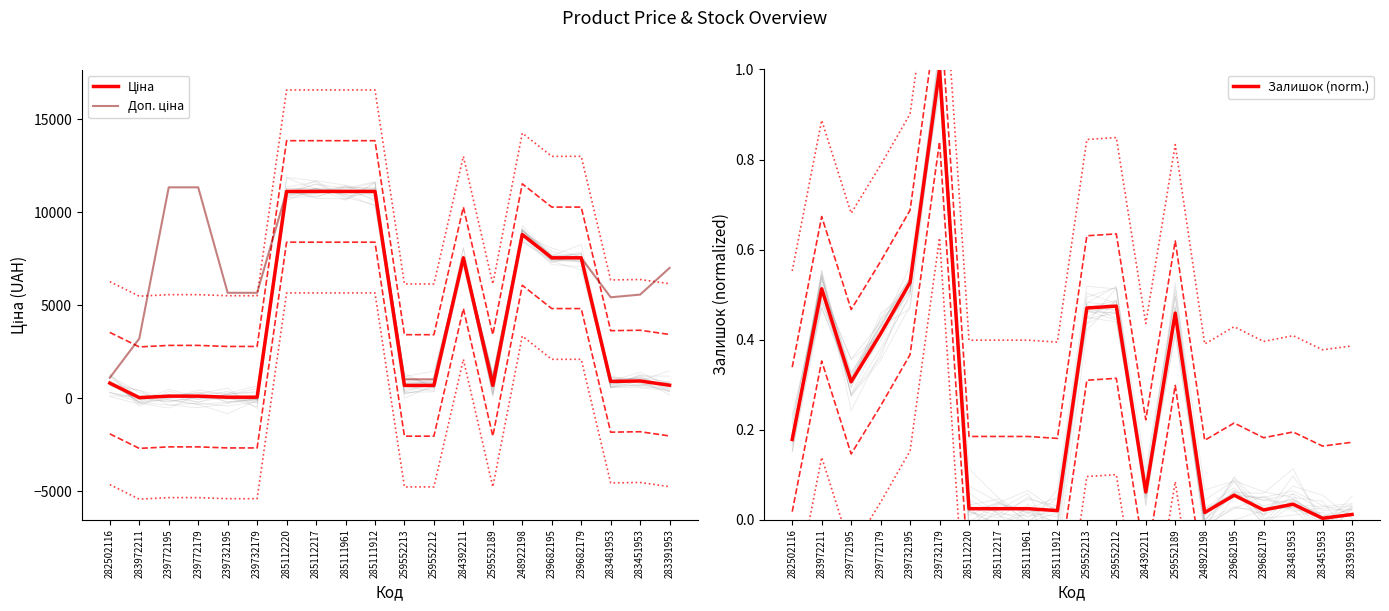

At which category does the chart reach its peak across all series?

239772195